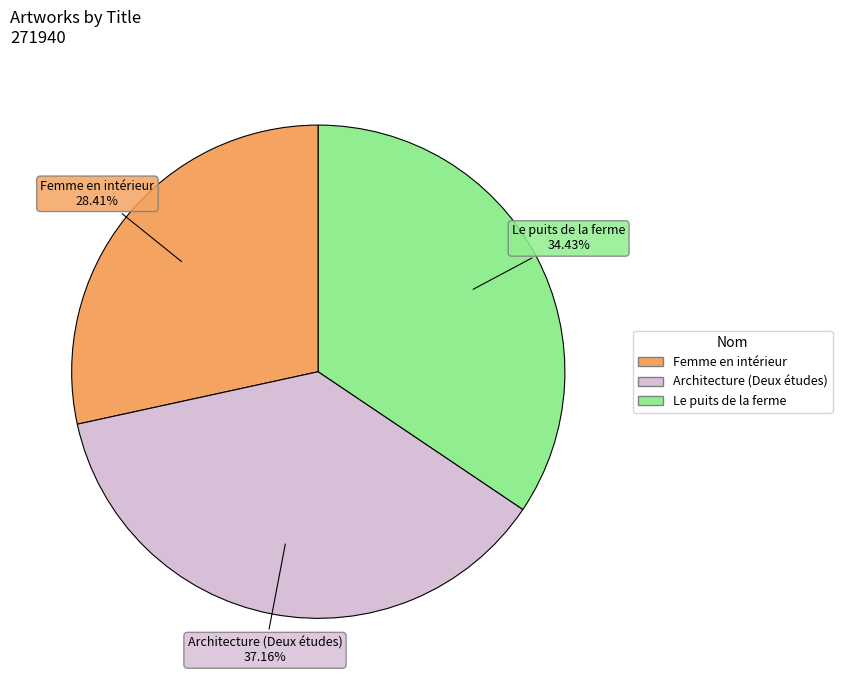

Rank the categories by value from highest to lowest.

Architecture (Deux études), Le puits de la ferme, Femme en intérieur